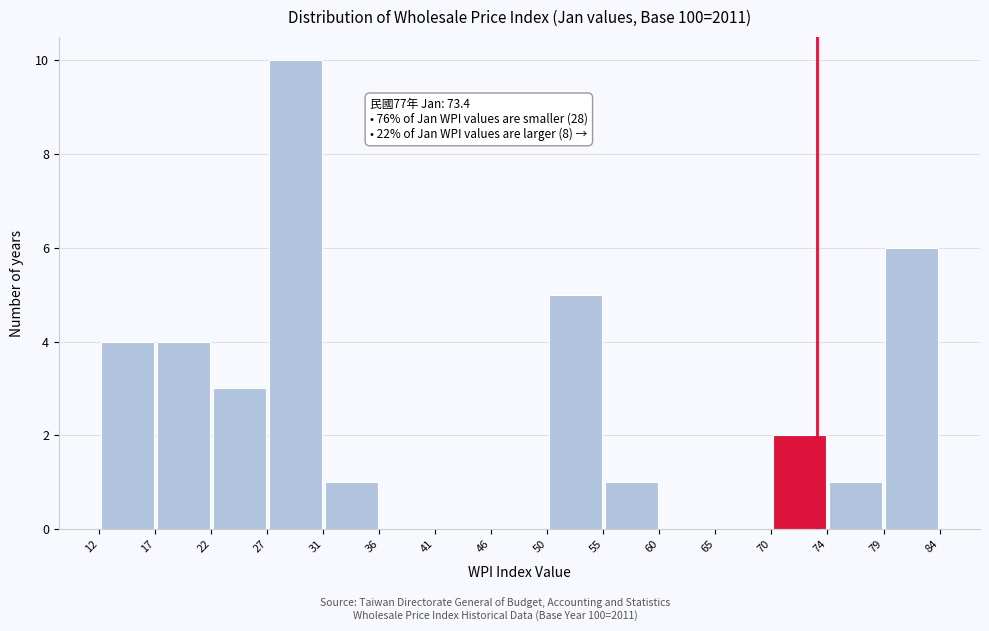

Which range on the x-axis has the tallest bar?

27 to 31